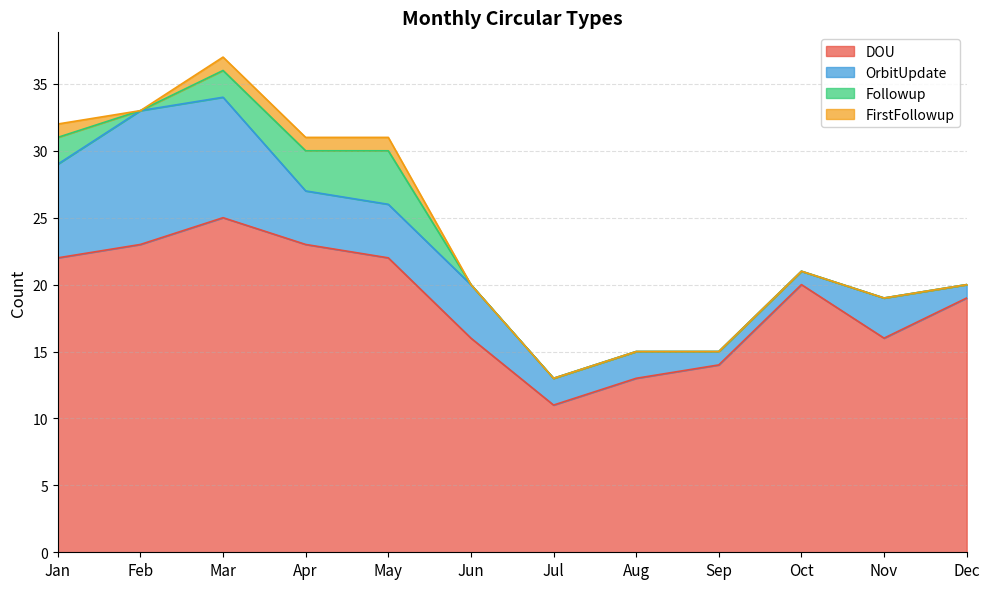

Is the value of DOU at Mar greater than the value of Followup at Apr?

Yes